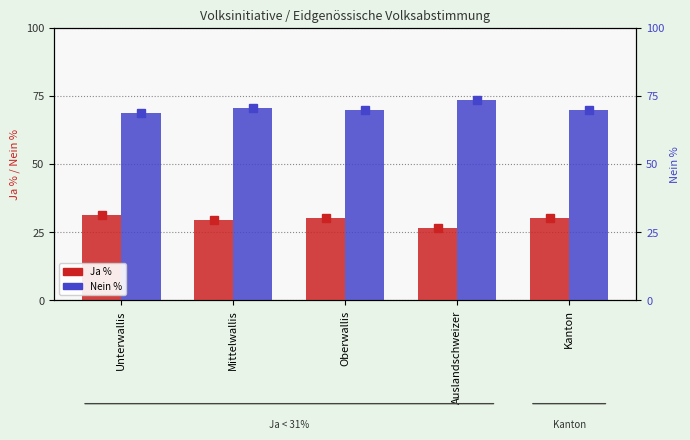

What are all the series names shown in the legend?

Ja %, Nein %